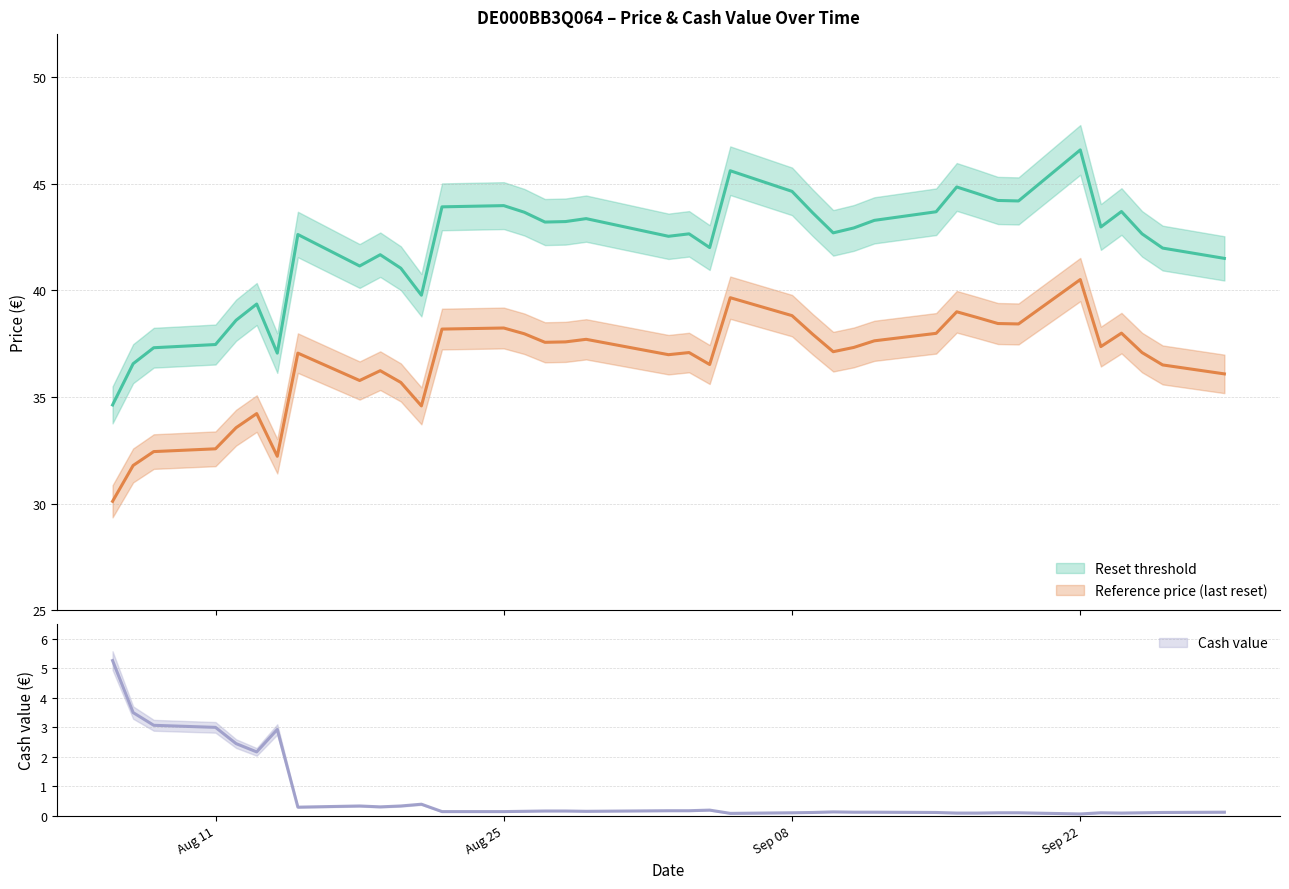

Is this an area chart (filled region under the line)?

No